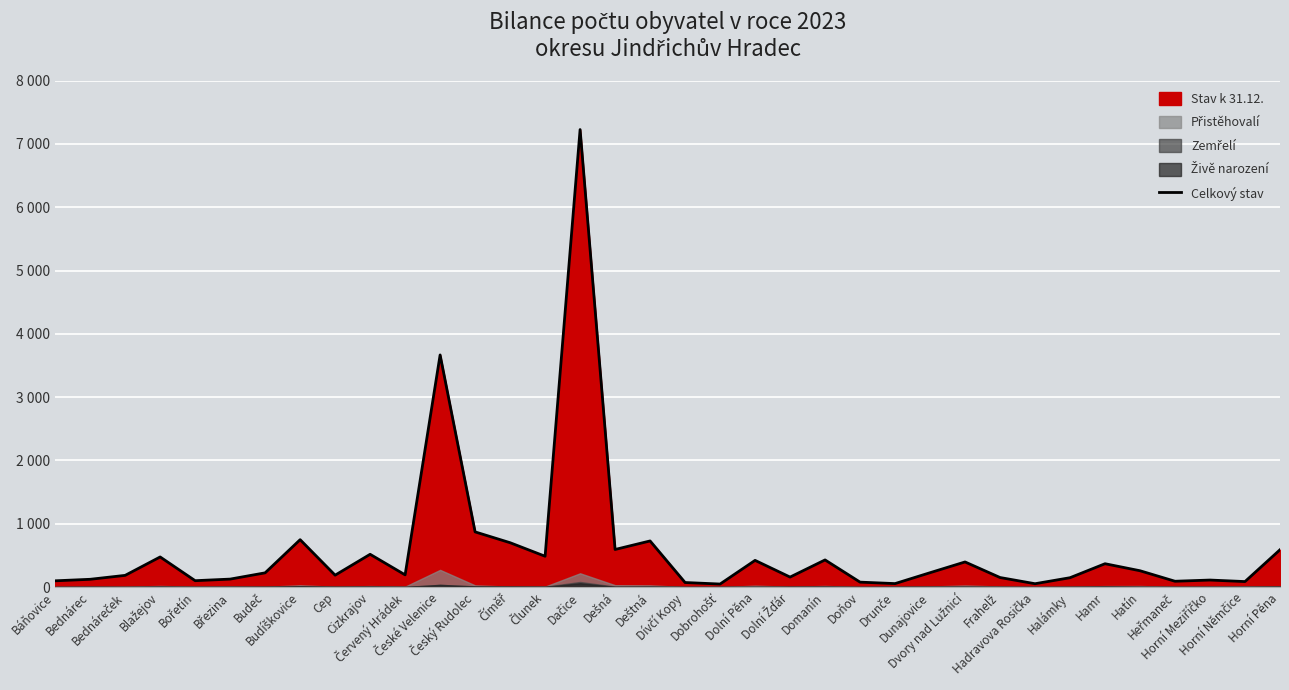

Which has a higher value, Blažejov or Cizkrajov?

Cizkrajov